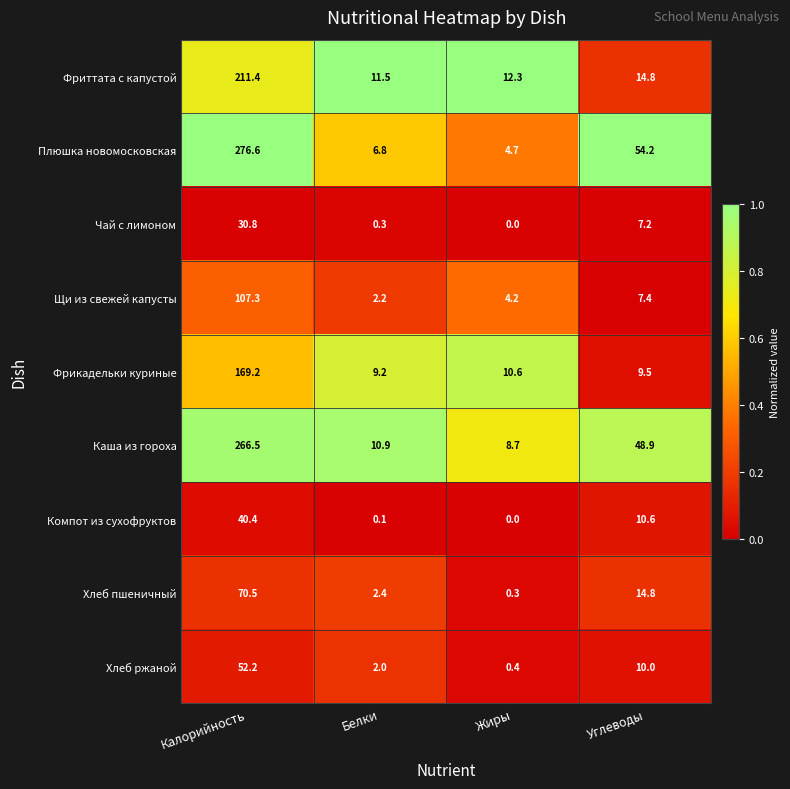

What is the difference between the highest and lowest values at Белки?

11.4